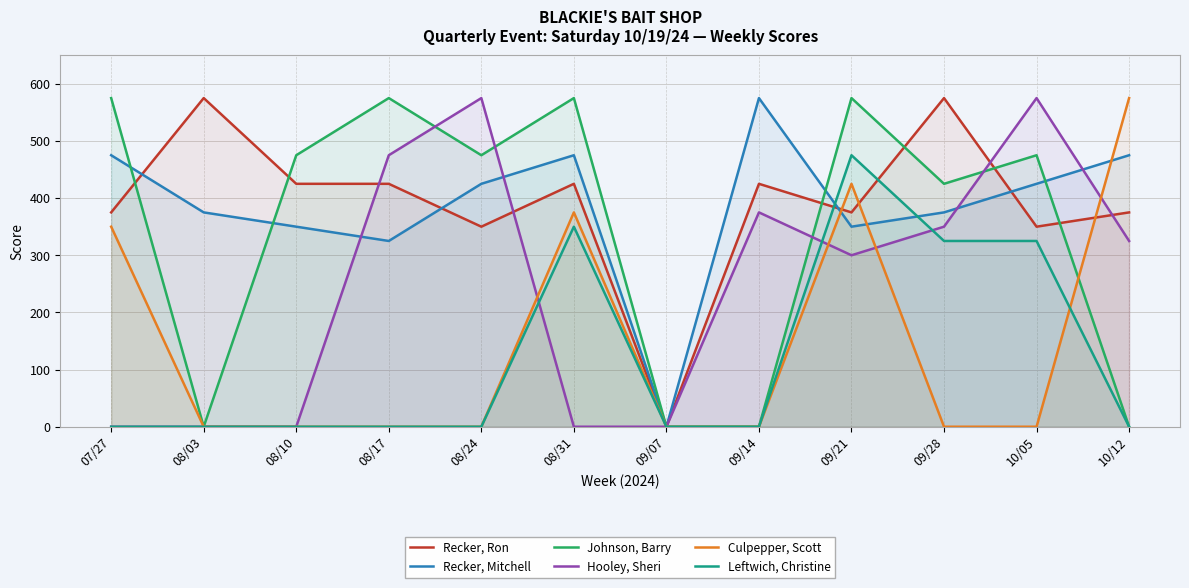

At which category is the sum across all series the highest?

09/21